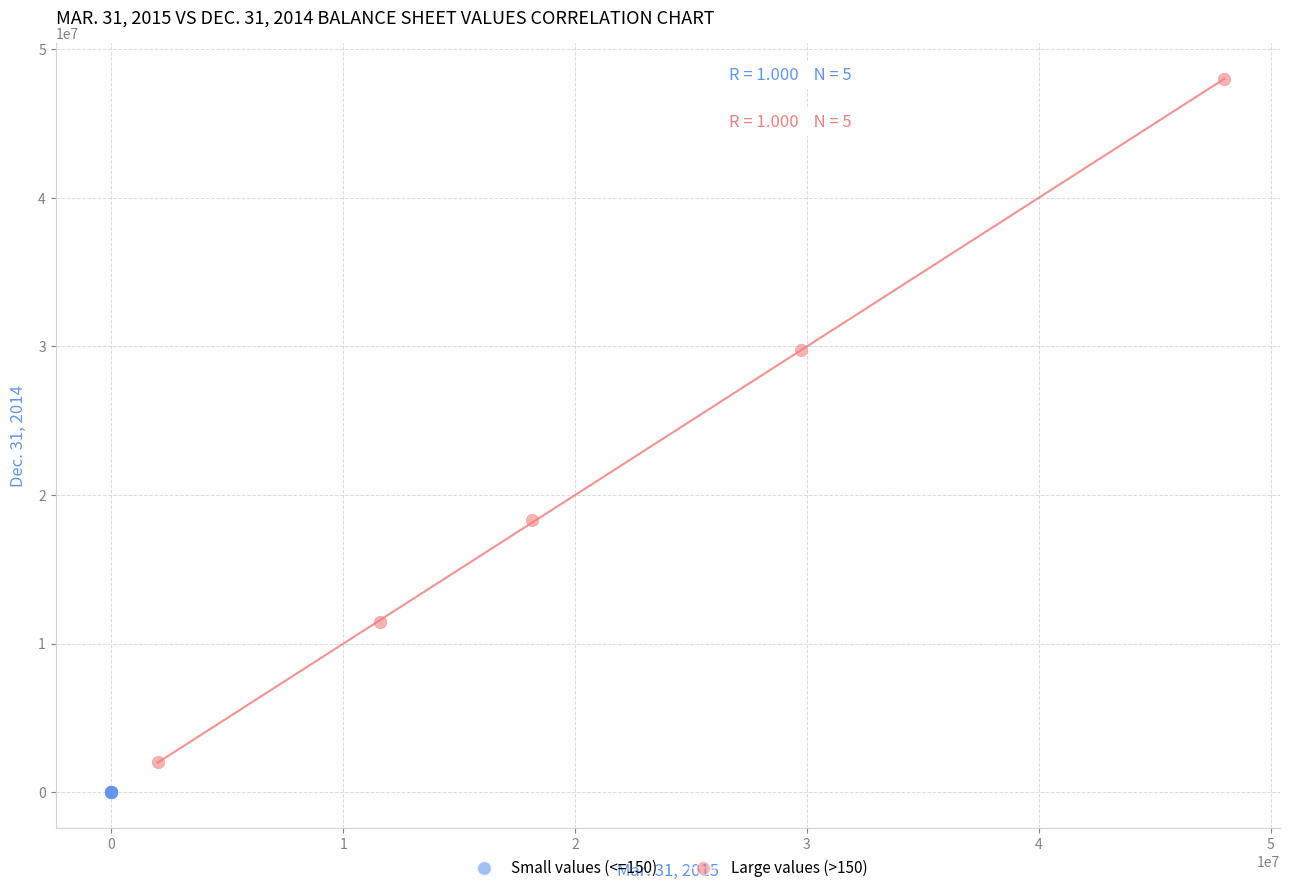

Which series has the widest spread of Y values?

Large values (>150)